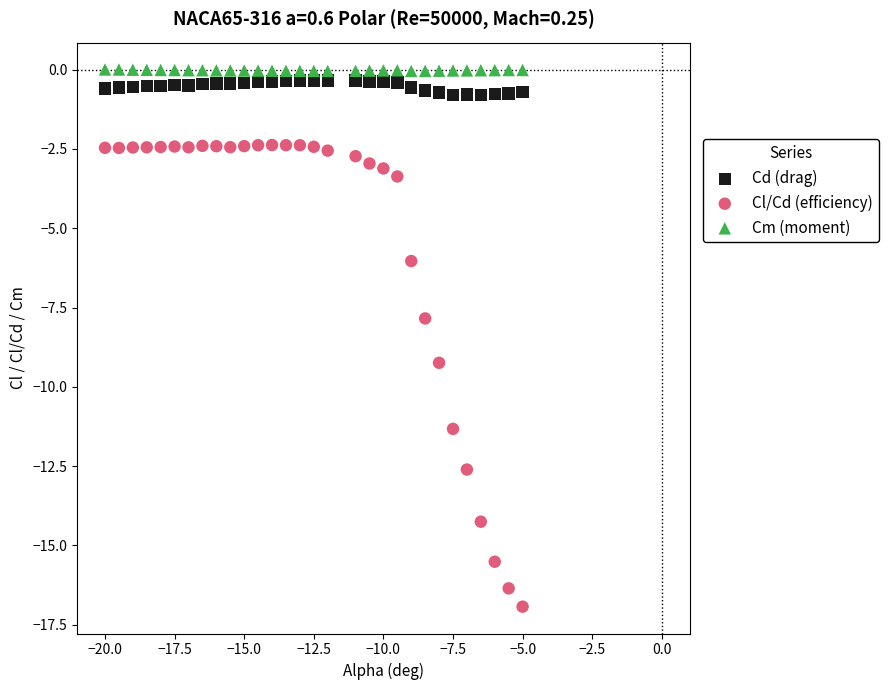

Which series has the largest Y range (max minus min)?

Cl/Cd (efficiency)